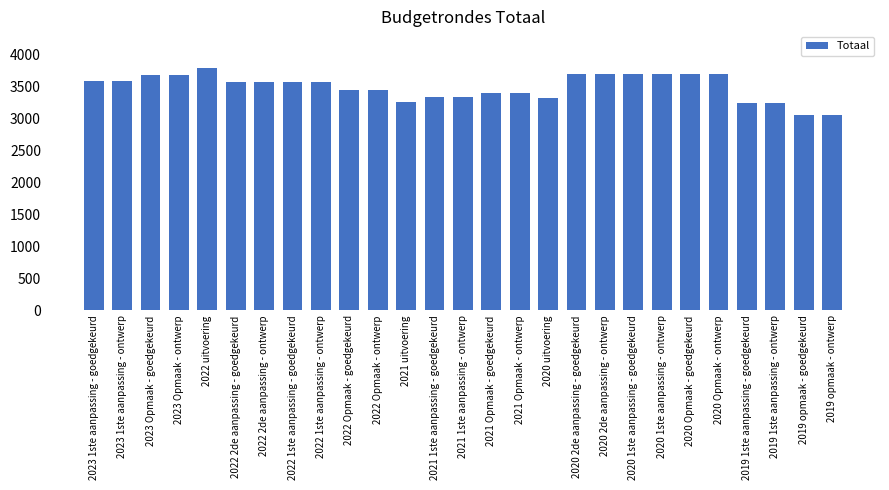

What is the label of the 15th bar from the right?

2021 1ste aanpassing - goedgekeurd